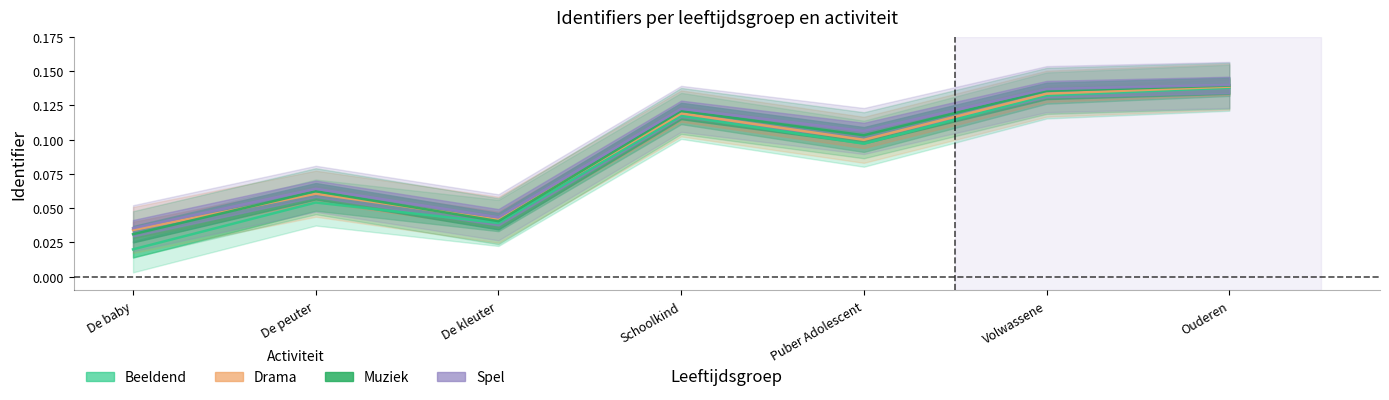

What is the label of the 7th point from the left?

Ouderen